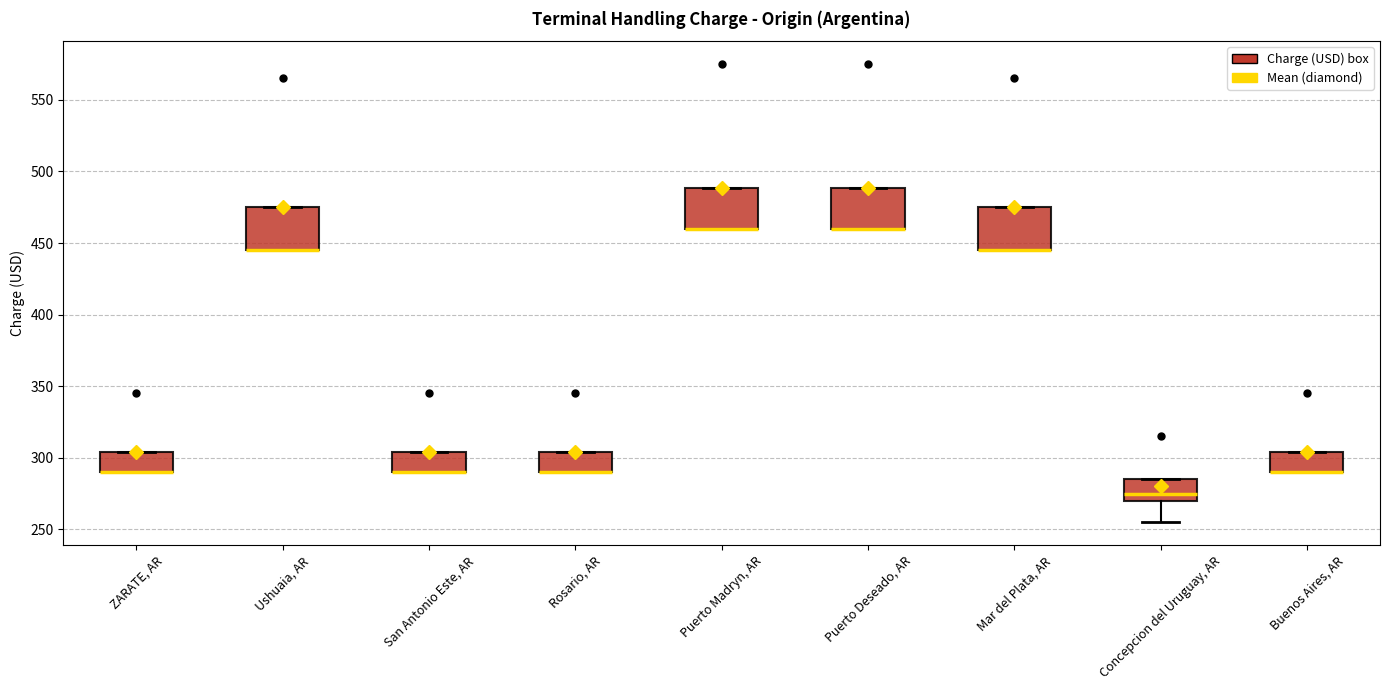

Reading left to right, read every box against the y-axis: the position of its median line, the range the box covers, and the ends of its whiskers. The values are not printed on the chart, so give them approximately, as read against the axis.

ZARATE, AR: median 290 (drawn on the box's lower edge), box 290 to 305, whiskers 290 to 305
Ushuaia, AR: median 445 (drawn on the box's lower edge), box 445 to 475, whiskers 445 to 475
San Antonio Este, AR: median 290 (drawn on the box's lower edge), box 290 to 305, whiskers 290 to 305
Rosario, AR: median 290 (drawn on the box's lower edge), box 290 to 305, whiskers 290 to 305
Puerto Madryn, AR: median 460 (drawn on the box's lower edge), box 460 to 490, whiskers 460 to 490
Puerto Deseado, AR: median 460 (drawn on the box's lower edge), box 460 to 490, whiskers 460 to 490
Mar del Plata, AR: median 445 (drawn on the box's lower edge), box 445 to 475, whiskers 445 to 475
Concepcion del Uruguay, AR: median 275, box 270 to 285, whiskers 255 to 285
Buenos Aires, AR: median 290 (drawn on the box's lower edge), box 290 to 305, whiskers 290 to 305